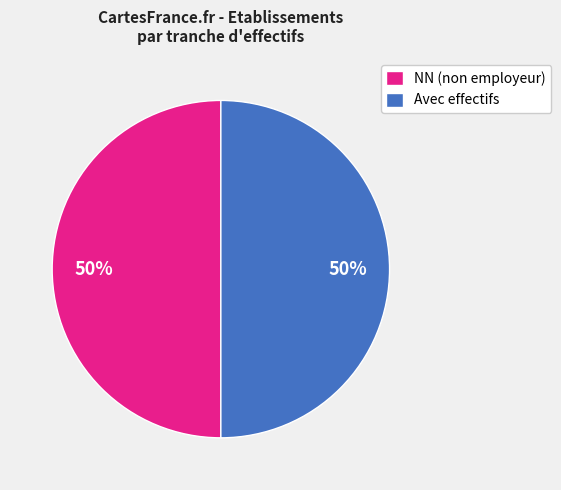

The Avec effectifs slice represents 59% of the pie. True or false?

False